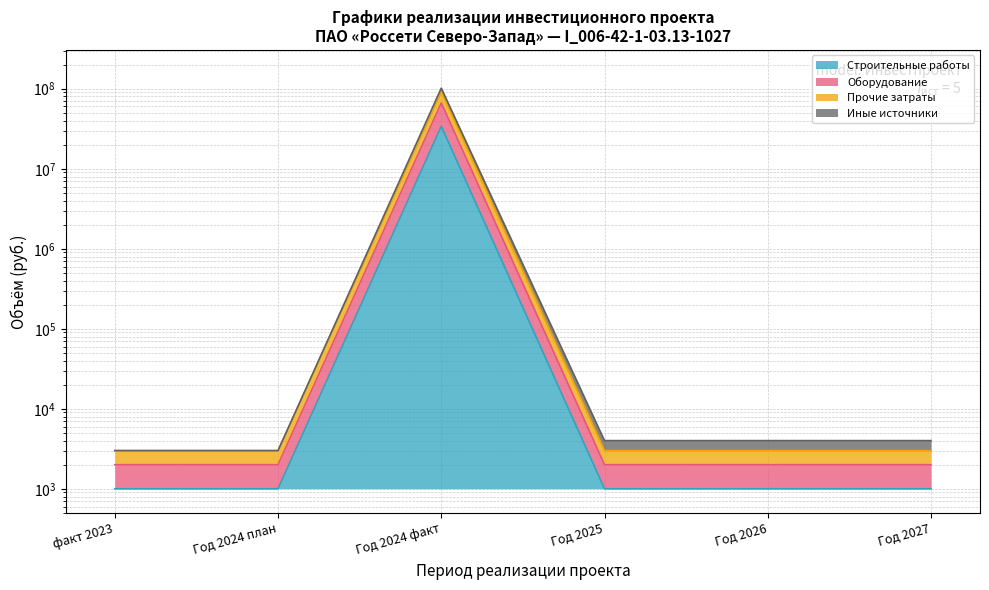

How many lines are shown in the chart?

4